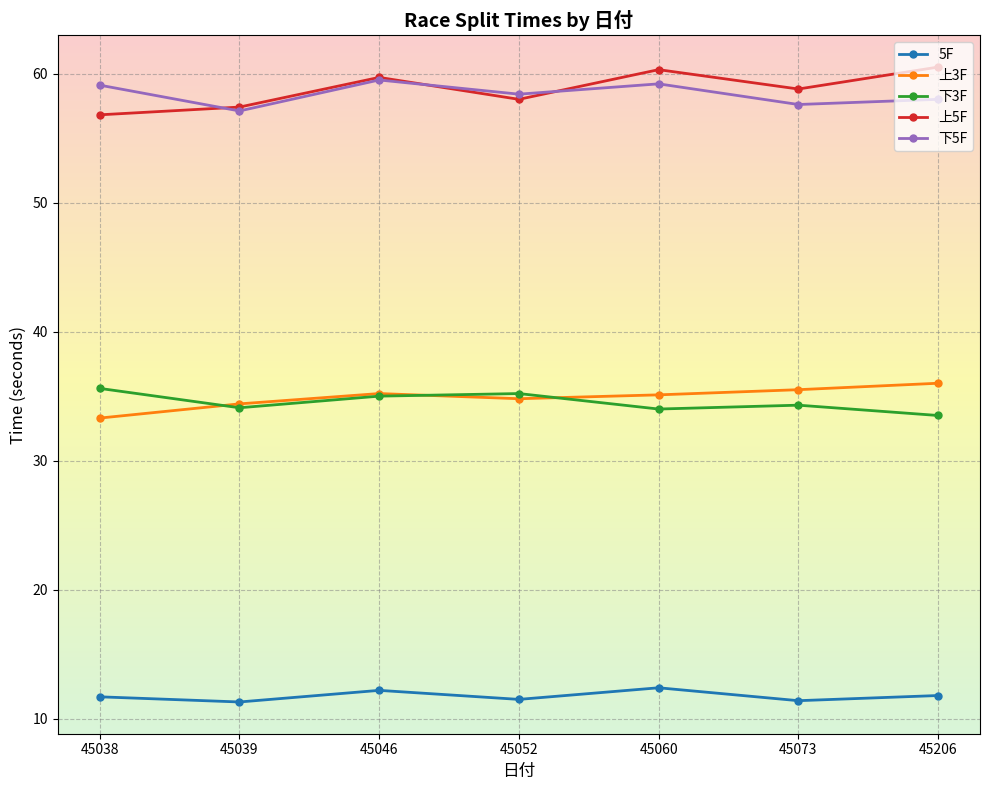

In 上5F, how many points are higher than both neighbors (excluding endpoints)?

2